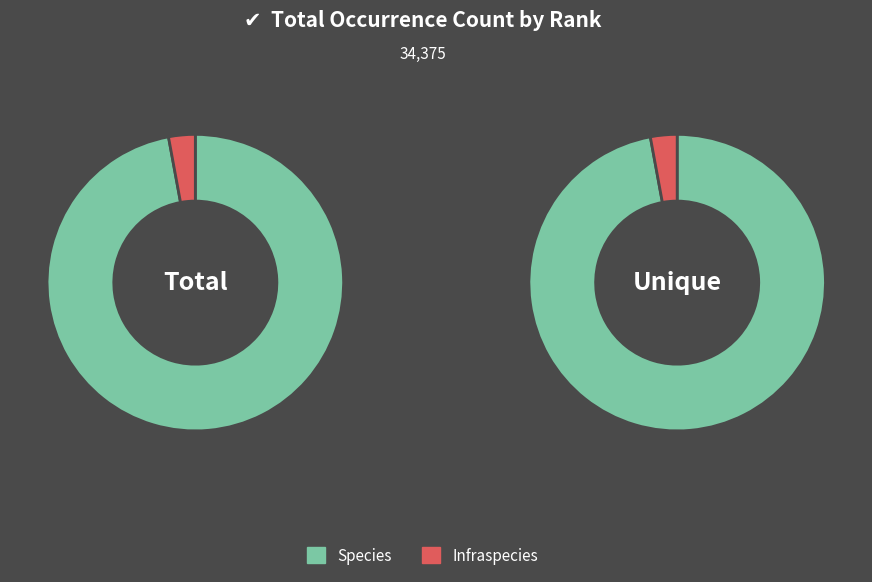

Which category accounts for the majority?

Species